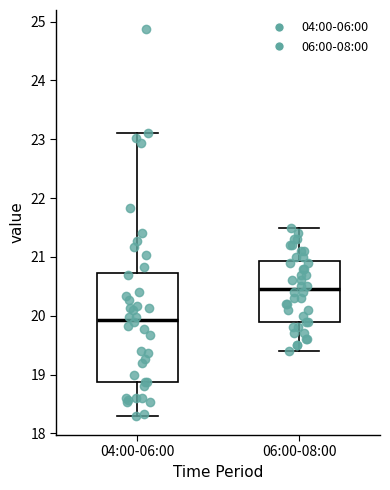

Reading left to right, transcribe this box plot: for each box, give where its median line is, the range the box spans, and where its two whiskers end, as read against the y-axis. The values are not printed on the chart, so give them approximately, as read against the axis.

04:00-06:00: median 19.9, box 18.9 to 20.7, whiskers 18.3 to 23.1
06:00-08:00: median 20.5, box 19.9 to 20.9, whiskers 19.4 to 21.5